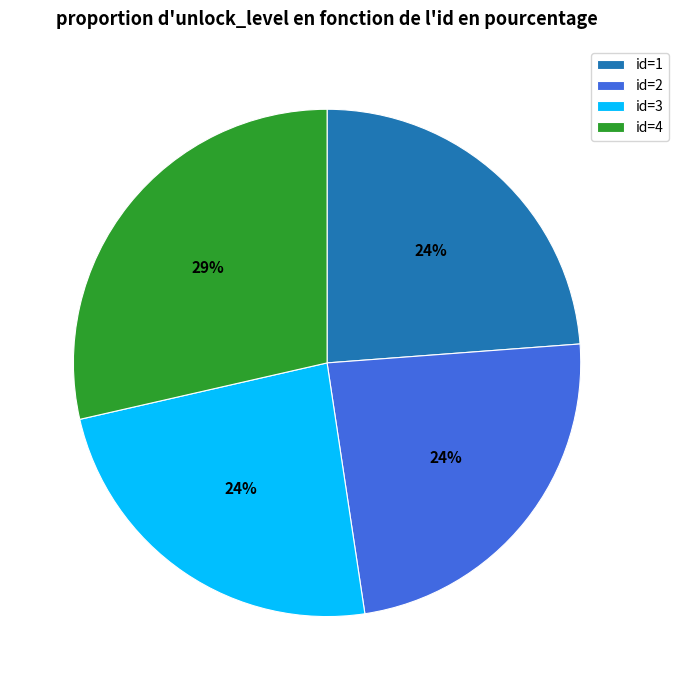

What percentage is the id=1 slice, to the nearest percent?

24%